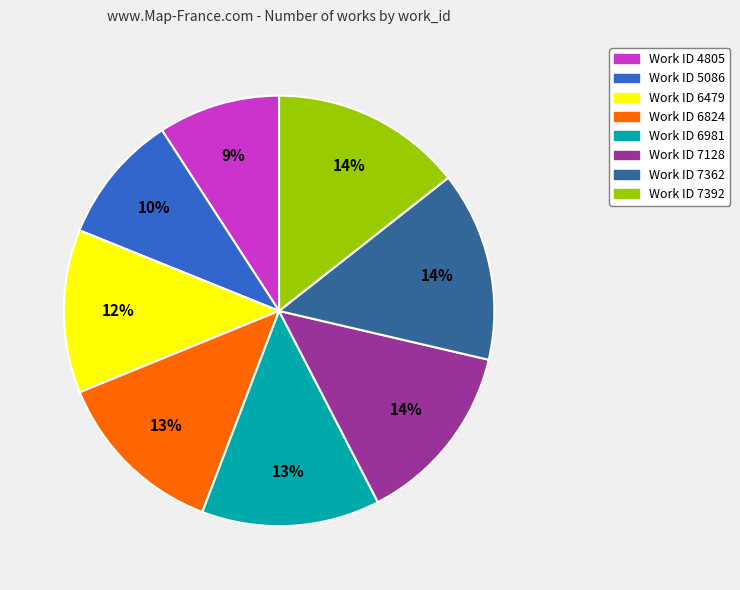

To the nearest percent, what is the average slice percentage?

12%